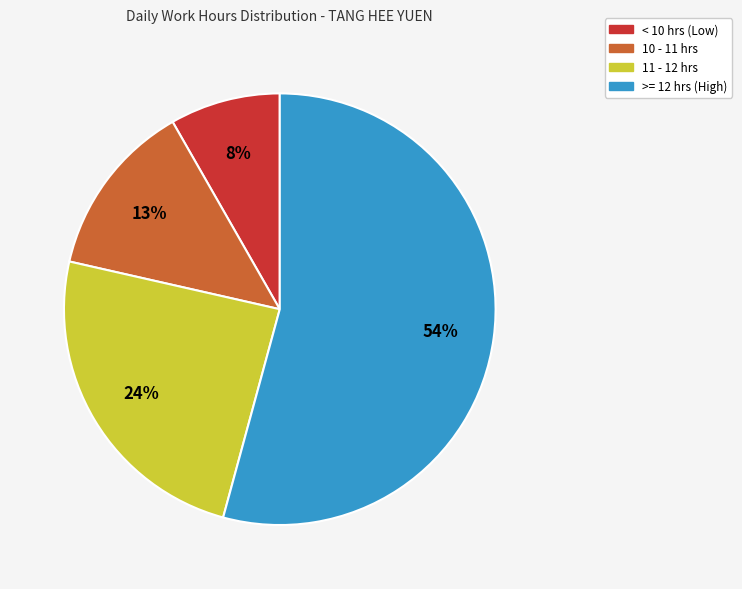

To the nearest percent, what is the difference between the largest and smallest slice percentages?

46%